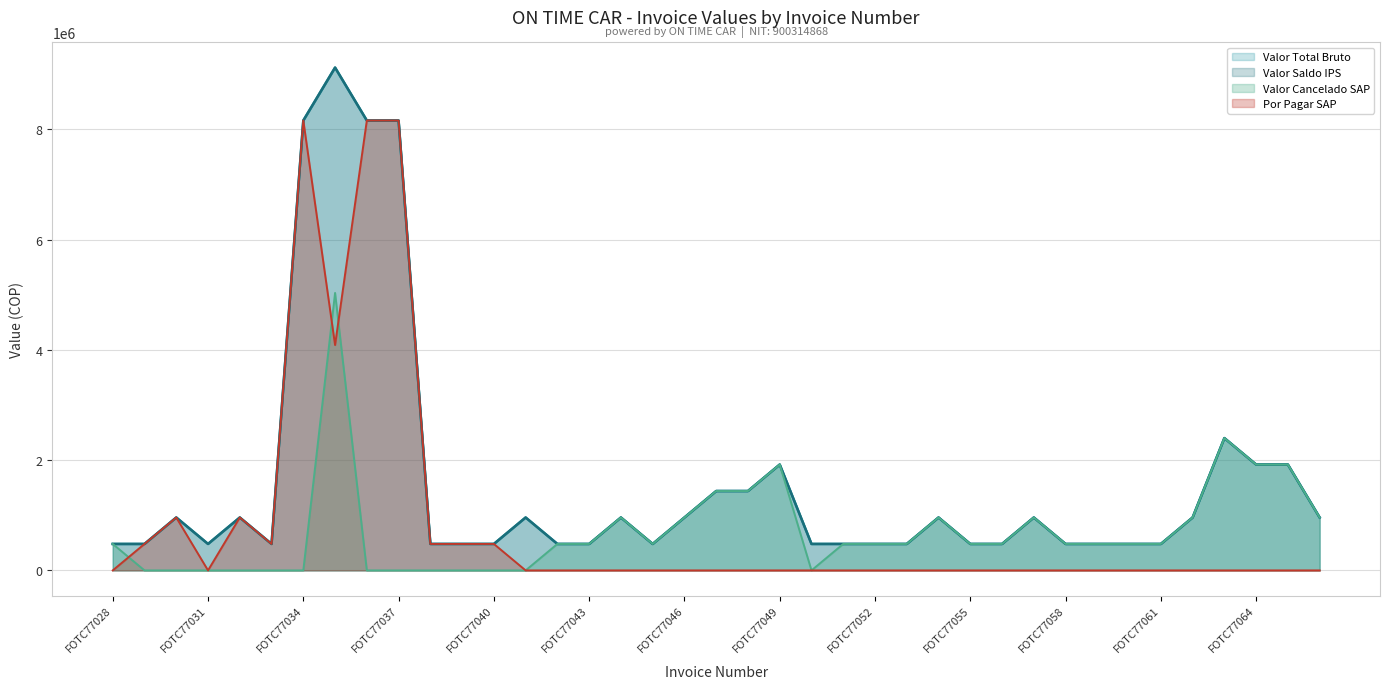

Which series has the widest spread of values?

Valor Total Bruto